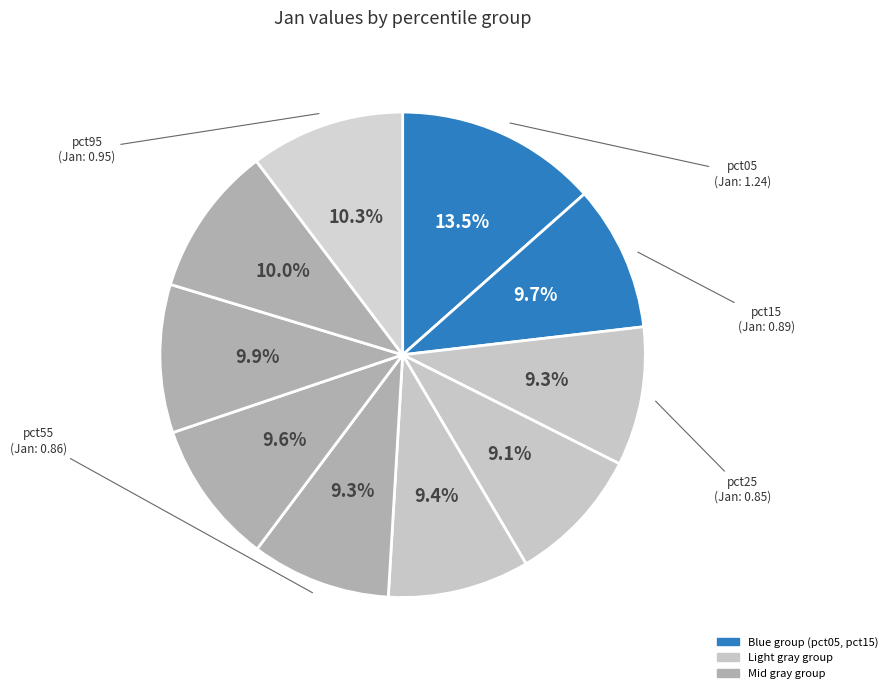

Rank the categories by value from highest to lowest.

pct05, pct95, pct85, pct75, pct15, pct65, pct45, pct55, pct25, pct35